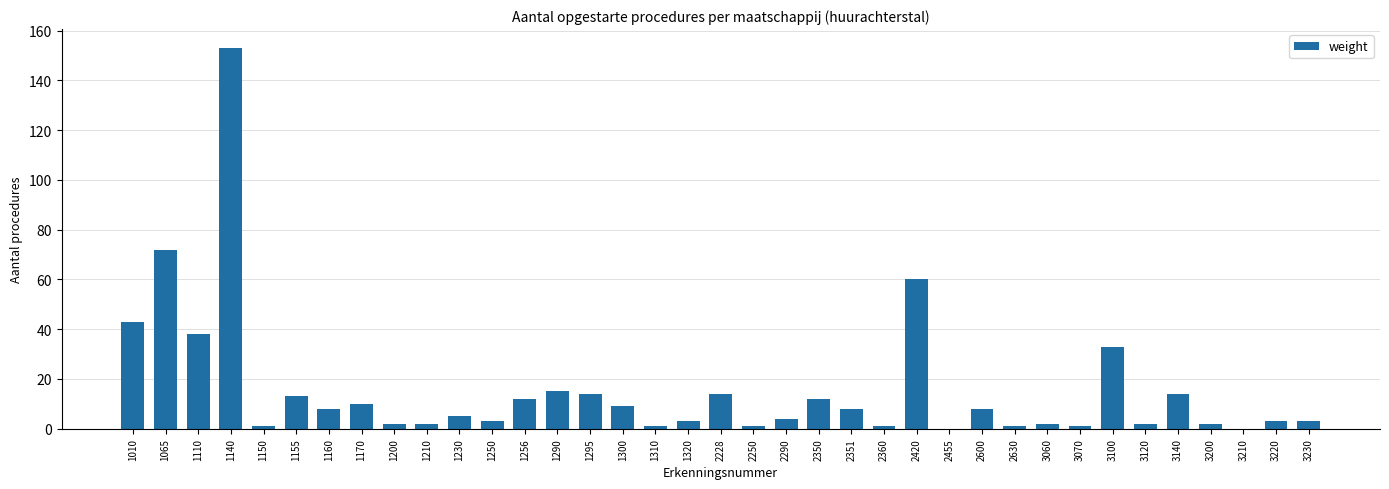

What is the greatest value displayed?

153